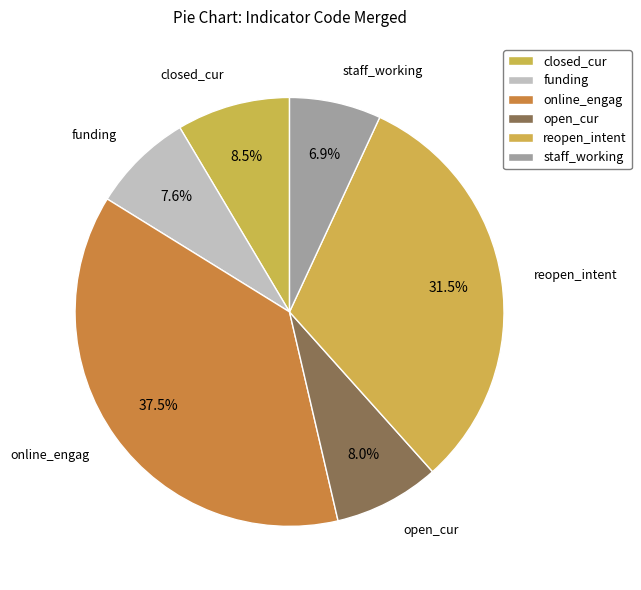

True or false: reopen_intent accounts for 27% of the total.

False